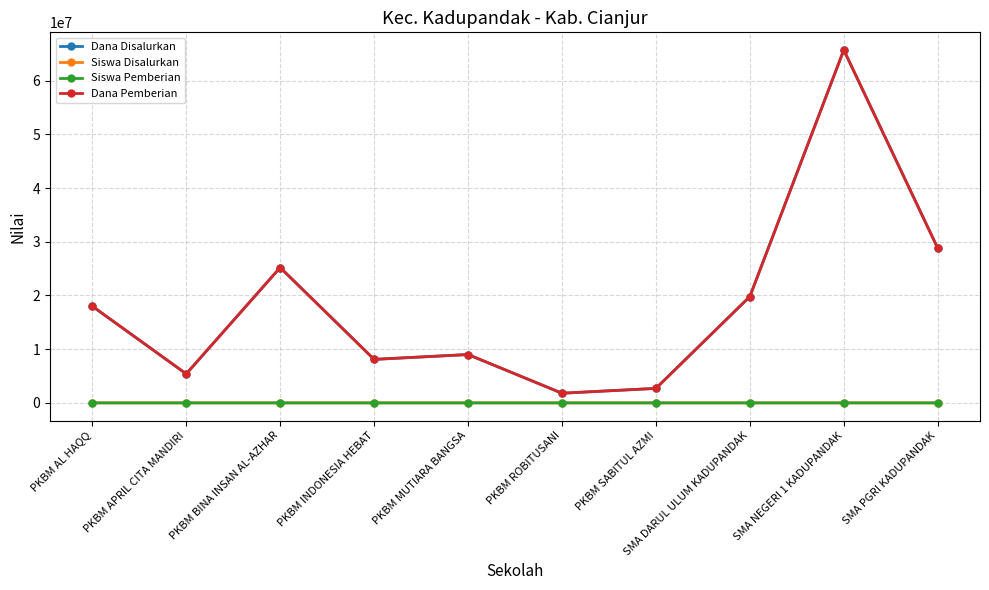

What is the maximum value for Dana Pemberian?

65700000